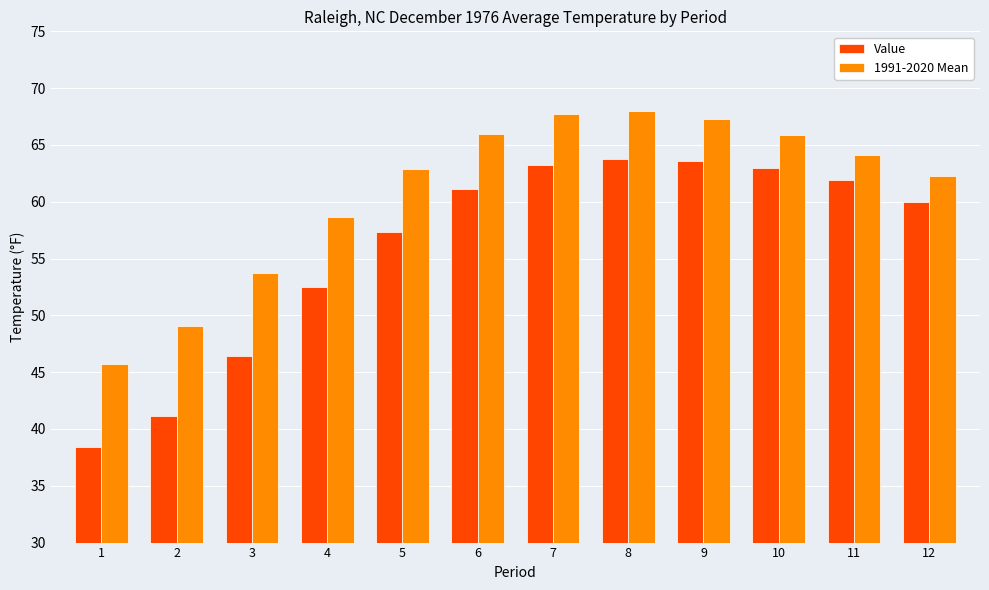

List the series in order of their peak value, highest first.

1991-2020 Mean, Value